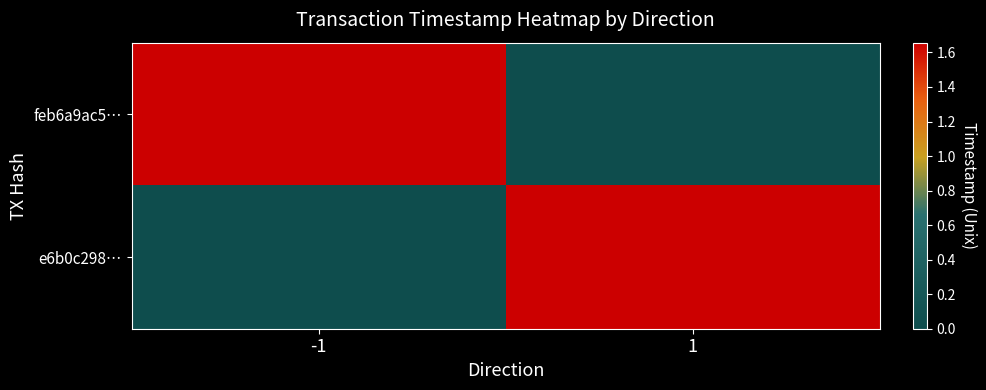

Which series has the widest spread of values?

feb6a9ac5…